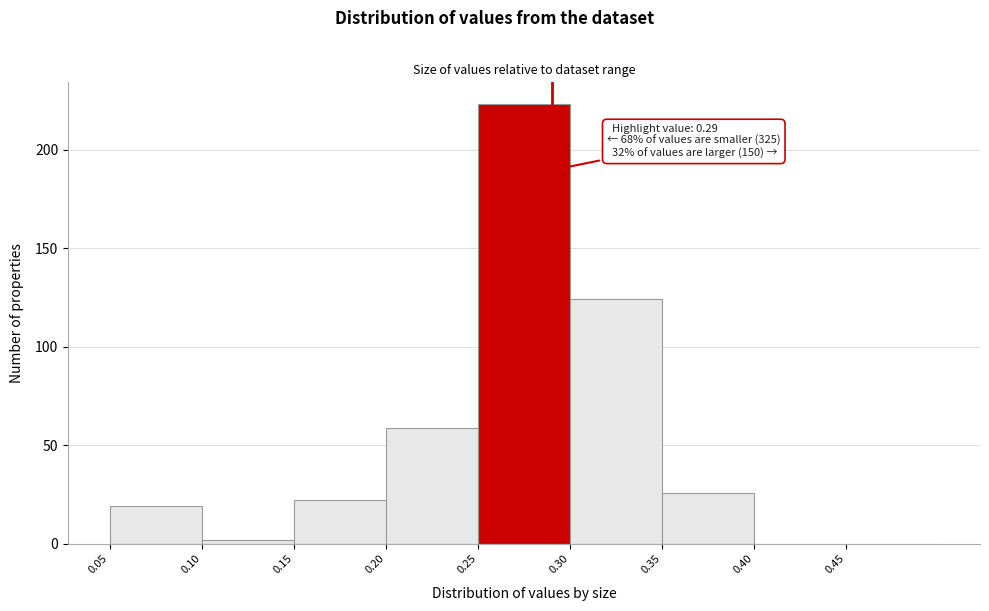

Over which range of the x-axis is the bar tallest?

0.25 to 0.30